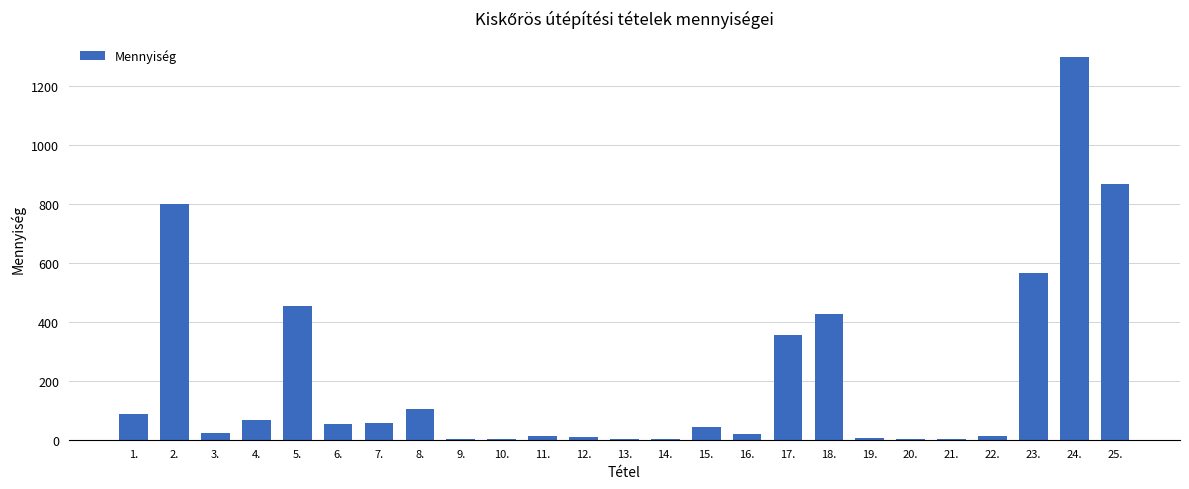

Between 15. and 18., which is larger?

18.